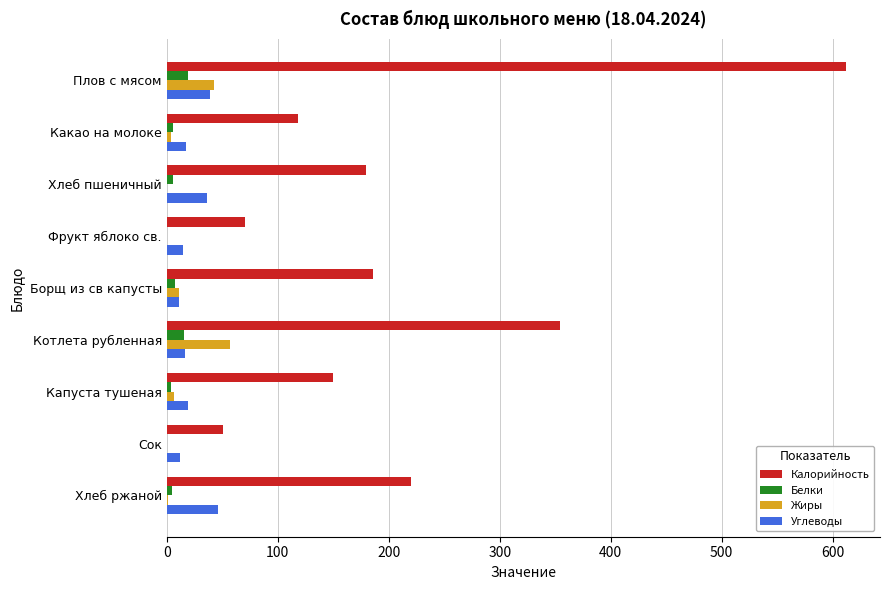

What is the maximum value shown in the chart?

612.0